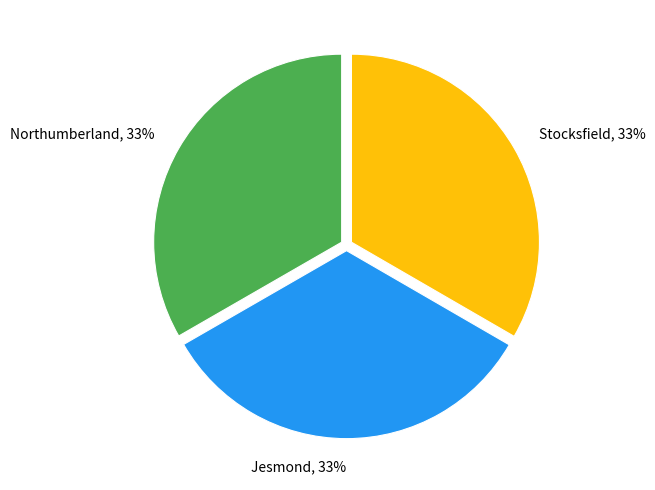

To the nearest percent, what portion does Stocksfield represent?

33%